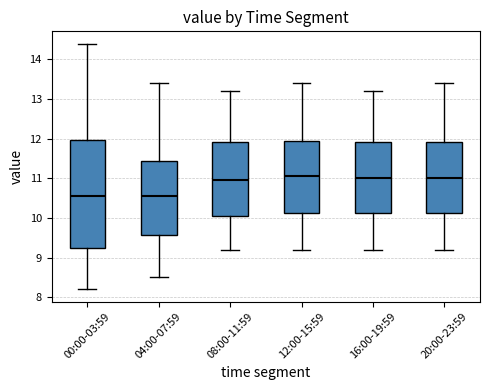

Which box is the tallest, from its lower edge to its upper edge?

00:00-03:59